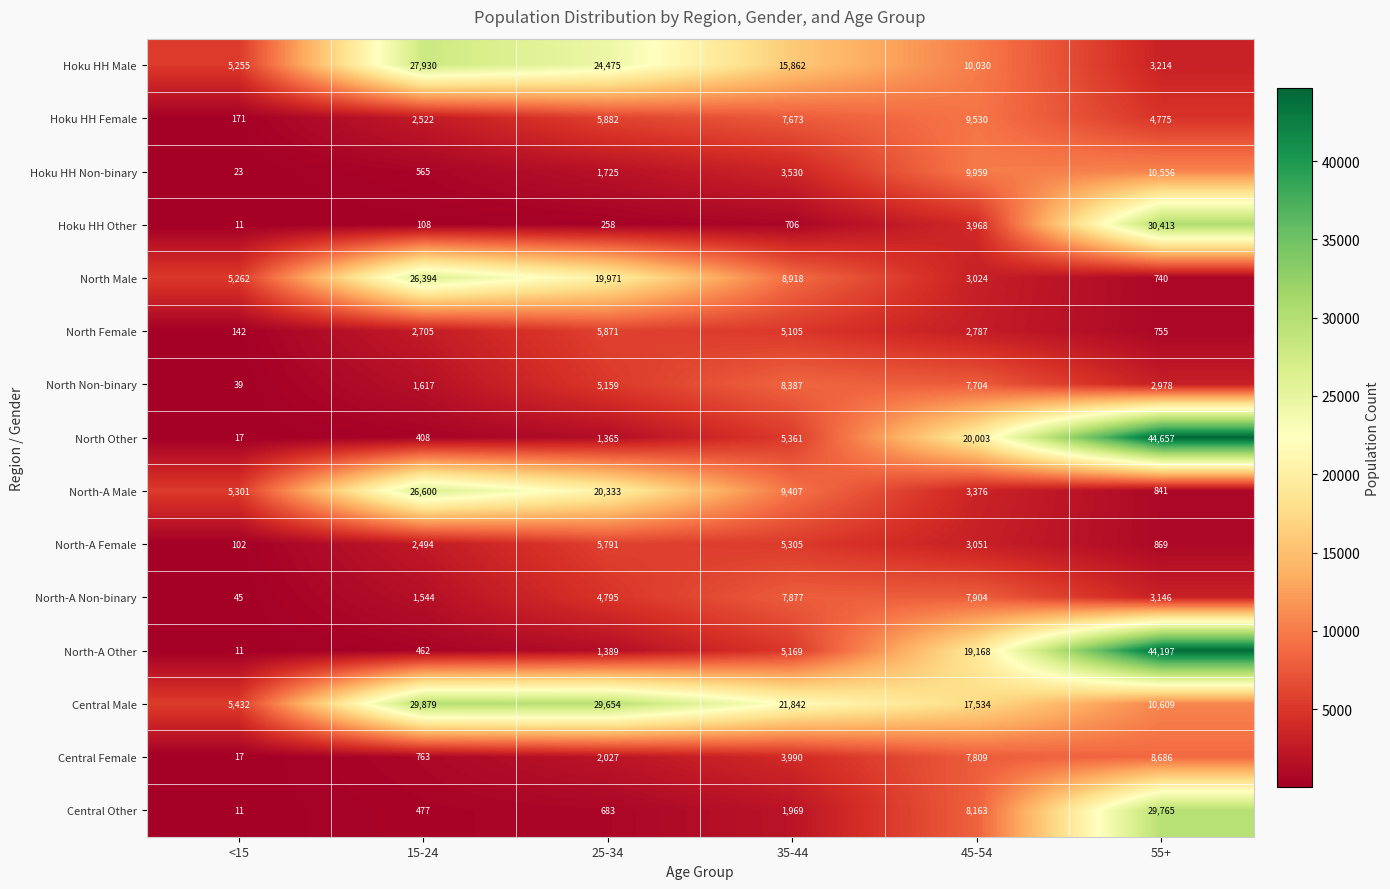

What is the lowest value of the North Male series?

740